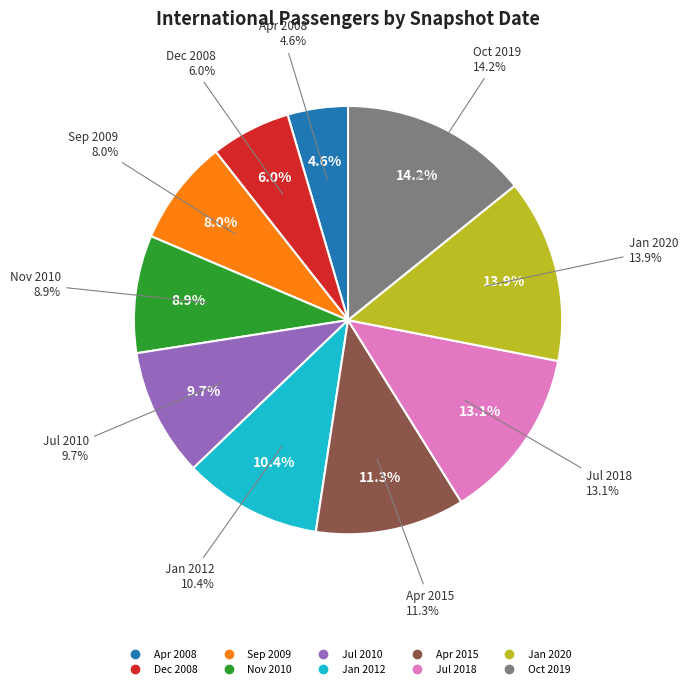

How many slices are in this pie chart?

10